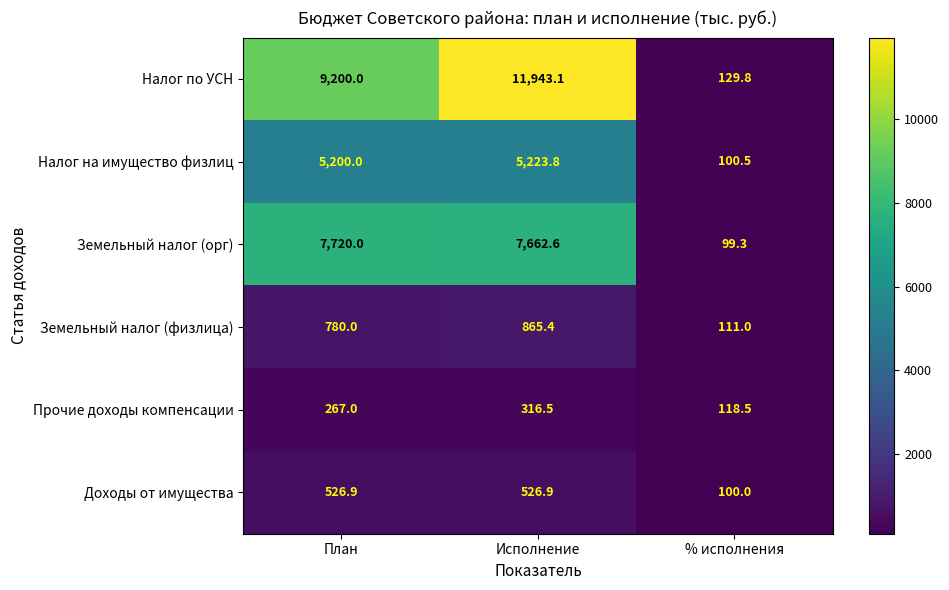

Between Исполнение and % исполнения, which series saw the biggest shift?

Налог по УСН